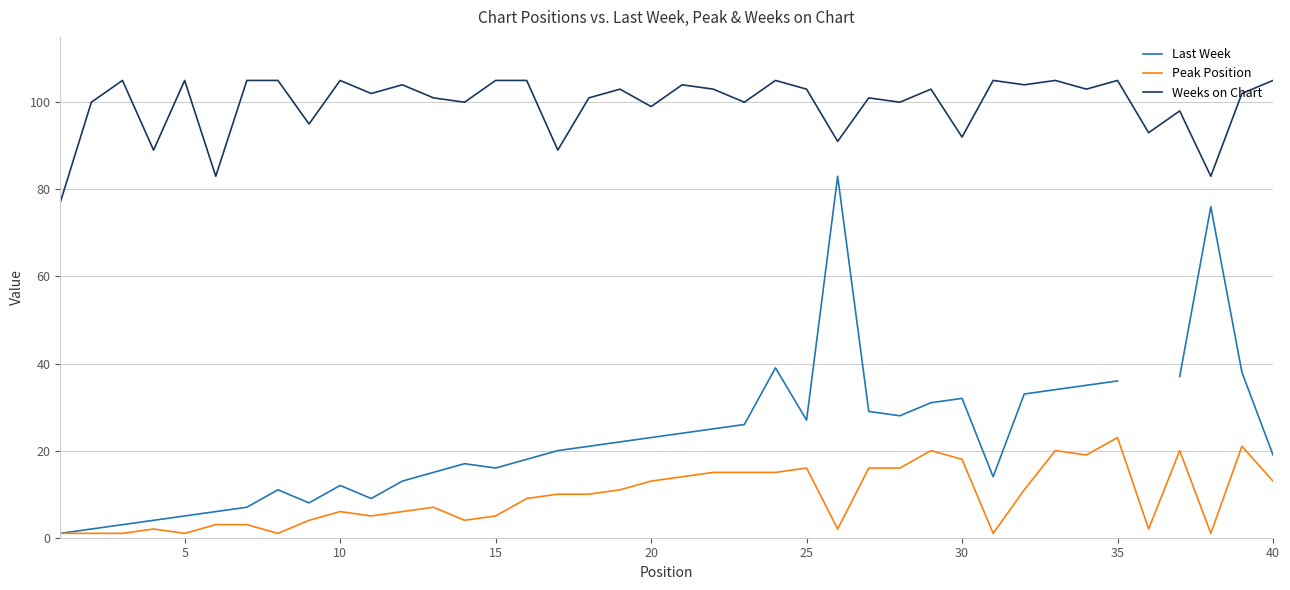

True or false: Last Week and Peak Position cross at least once.

False